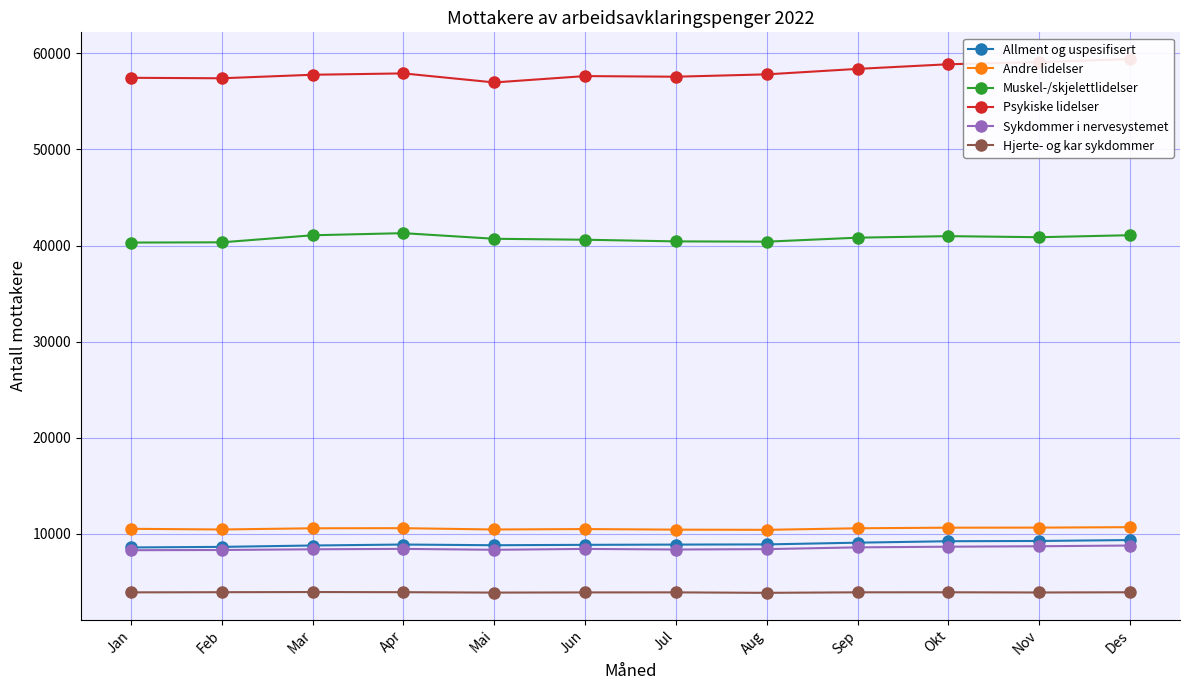

Reading left to right, list all the values displayed in this chart.

Allment og uspesifisert: 8588	8649	8792	8893	8820	8861	8887	8906	9086	9237	9264	9359
Andre lidelser: 10528	10459	10583	10594	10458	10503	10442	10423	10584	10646	10652	10699
Muskel-/skjelettlidelser: 40312	40336	41070	41290	40705	40606	40433	40404	40820	40979	40867	41077
Psykiske lidelser: 57453	57404	57771	57911	56970	57632	57567	57812	58381	58863	59080	59407
Sykdommer i nervesystemet: 8303	8325	8397	8440	8346	8436	8375	8414	8598	8668	8714	8790
Hjerte- og kar sykdommer: 3917	3933	3951	3934	3892	3911	3916	3867	3921	3925	3904	3925